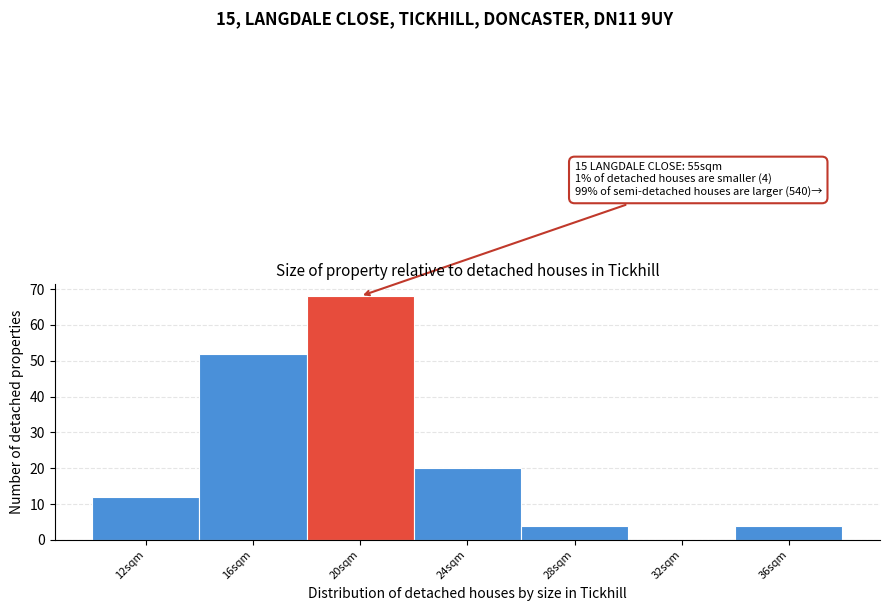

What is the sum of all values?

160